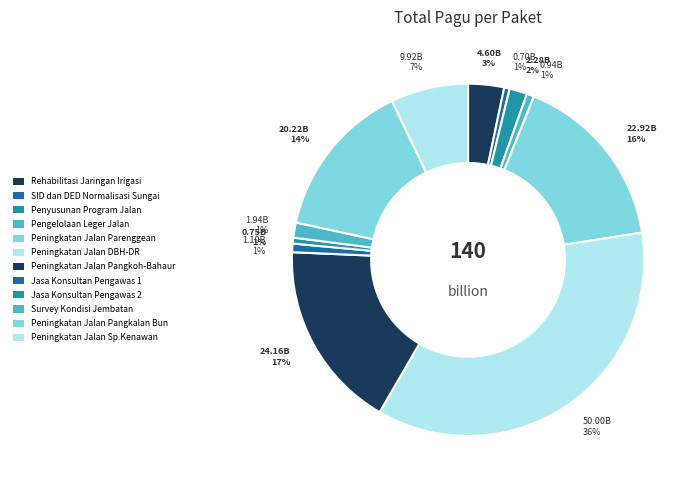

Rank the categories by value from highest to lowest.

Peningkatan Jalan DBH-DR, Peningkatan Jalan Pangkoh-Bahaur, Peningkatan Jalan Parenggean, Peningkatan Jalan Pangkalan Bun, Peningkatan Jalan Sp.Kenawan, Rehabilitasi Jaringan Irigasi, Penyusunan Program Jalan, Survey Kondisi Jembatan, Jasa Konsultan Pengawas 1, Pengelolaan Leger Jalan, Jasa Konsultan Pengawas 2, SID dan DED Normalisasi Sungai